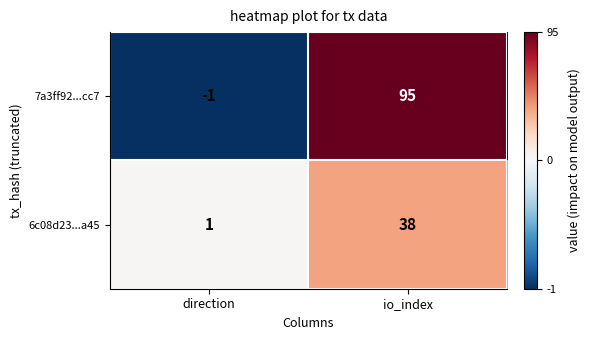

What value does the 6c08d23...a45 series have at io_index, to the nearest 5?

40